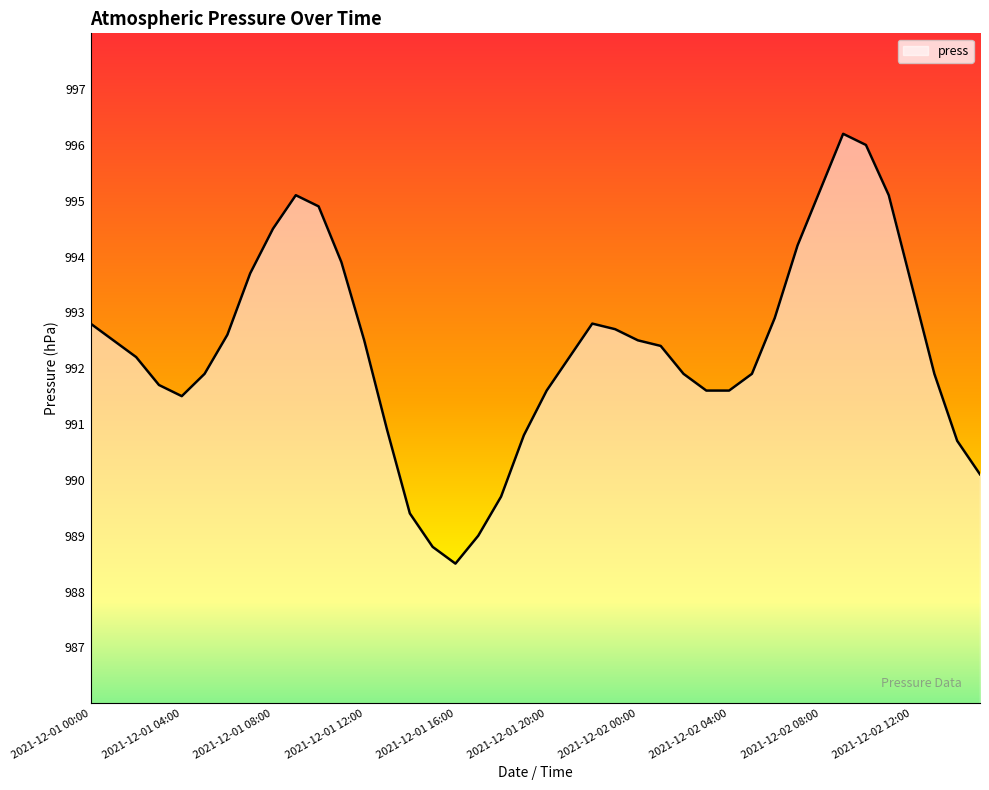

What is the smallest value displayed?

988.5